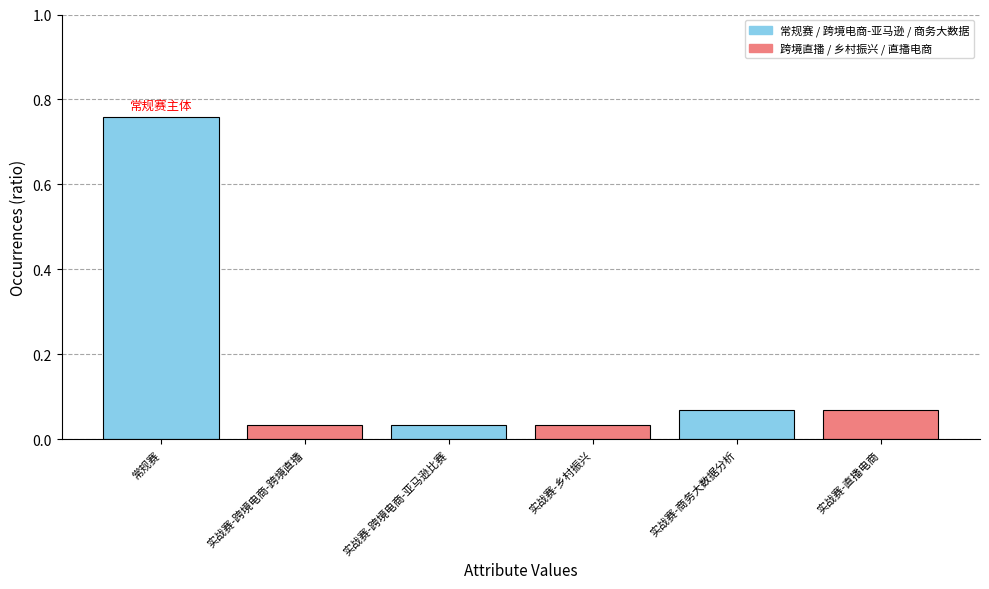

How many bars are there in total?

6